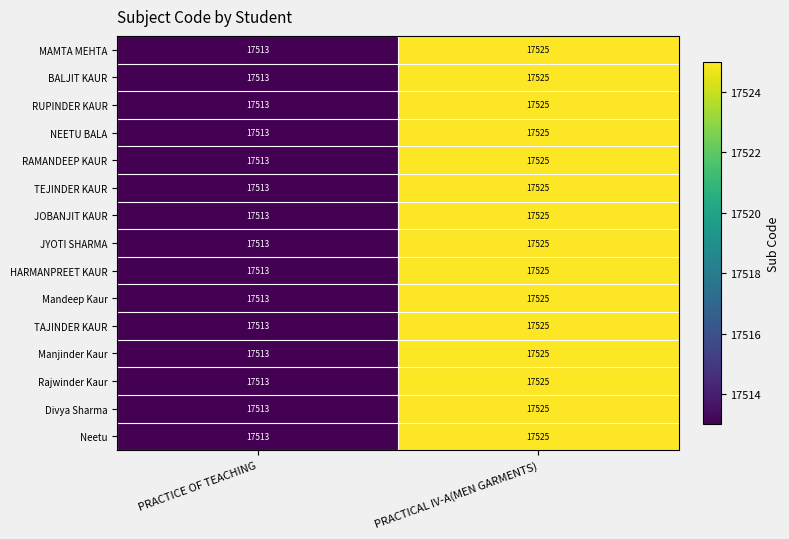

Rank the categories by HARMANPREET KAUR value from lowest to highest.

PRACTICE OF TEACHING, PRACTICAL IV-A(MEN GARMENTS)